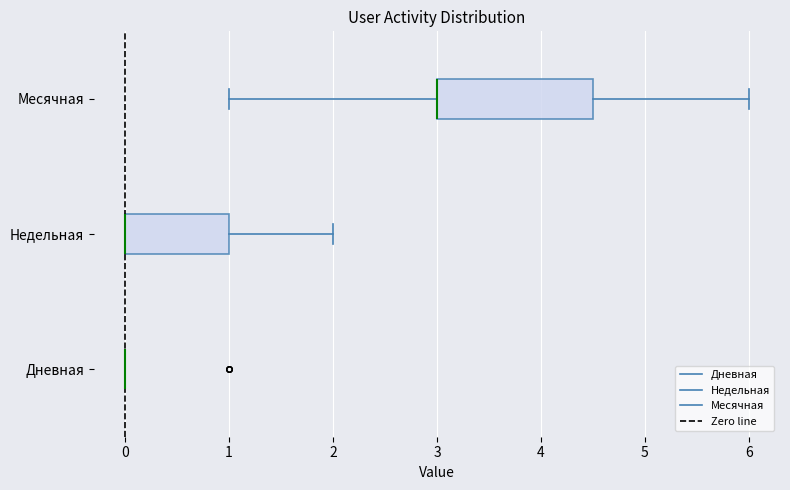

Reading bottom to top, transcribe this box plot: for each box, give where its median line is, the range the box spans, and where its two whiskers end, as read against the x-axis. The values are not printed on the chart, so give them approximately, as read against the axis.

Дневная: box collapsed to a line at 0.0, whiskers 0.0 to 0.0
Недельная: median 0.0 (drawn on the box's left edge), box 0.0 to 1.0, whiskers 0.0 to 2.0
Месячная: median 3.0 (drawn on the box's left edge), box 3.0 to 4.5, whiskers 1.0 to 6.0